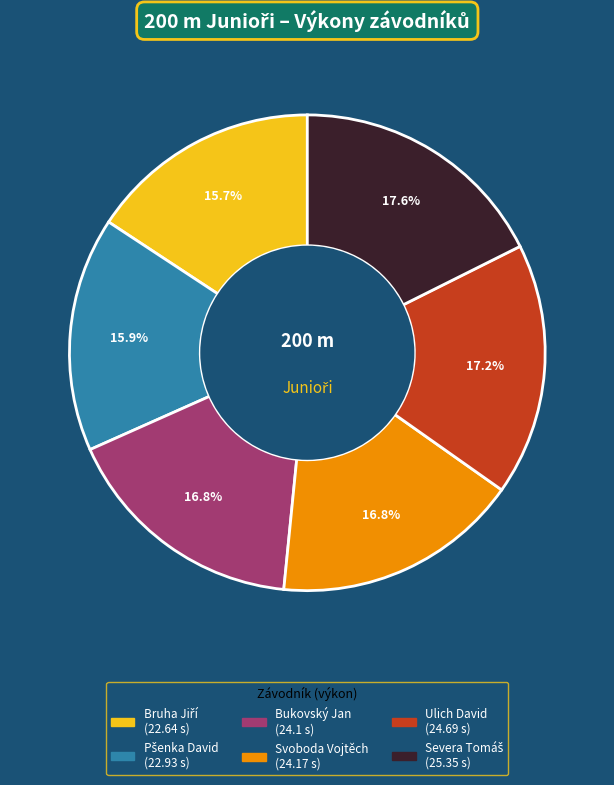

Is there any slice that represents more than half of the pie?

No